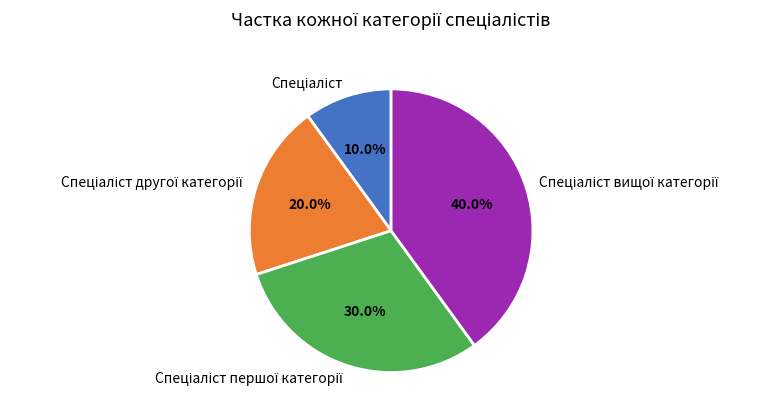

Is there any slice that represents more than half of the pie?

No